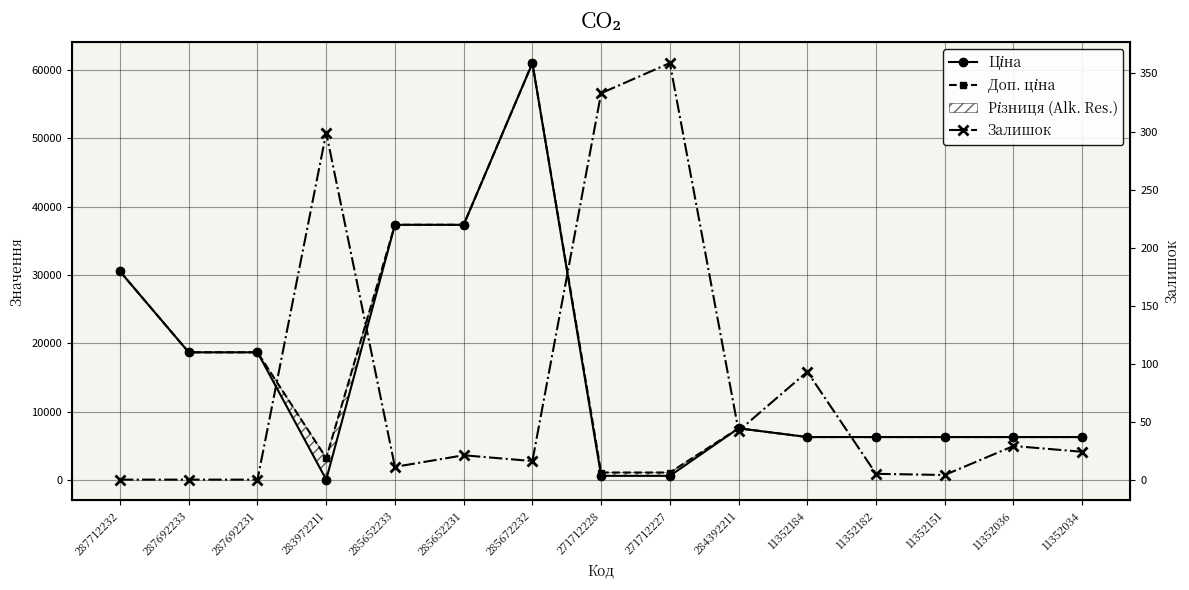

Reading right to left, transcribe all the data shown in this chart.

Ціна: 11352034=6266.7	11352036=6266.7	11352151=6266.7	11352182=6266.7	11352184=6266.7	284392211=7545.9	271712227=586.0	271712228=586.0	285672232=61024.7	285652231=37343.0	285652233=37343.0	283972211=32.0	287692231=18671.5	287692233=18671.5	287712232=30512.3
Доп. ціна: 11352034=6266.7	11352036=6266.7	11352151=6266.7	11352182=6266.7	11352184=6266.7	284392211=7545.9	271712227=1074.5	271712228=1074.5	285672232=61024.7	285652231=37343.0	285652233=37343.0	283972211=3205.0	287692231=18671.5	287692233=18671.5	287712232=30512.3
Залишок: 11352034=24.0	11352036=29.0	11352151=4.0	11352182=5.0	11352184=93.0	284392211=42.0	271712227=359.0	271712228=333.0	285672232=16.0	285652231=21.0	285652233=11.0	283972211=299.0	287692231=0.0	287692233=0.0	287712232=0.0